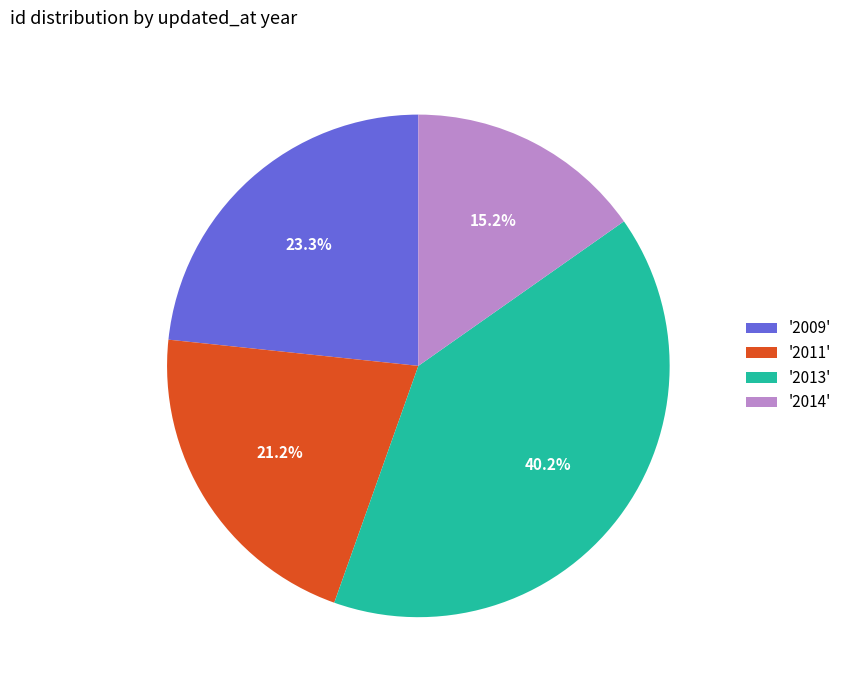

Which category has the smallest portion of the pie?

'2014'